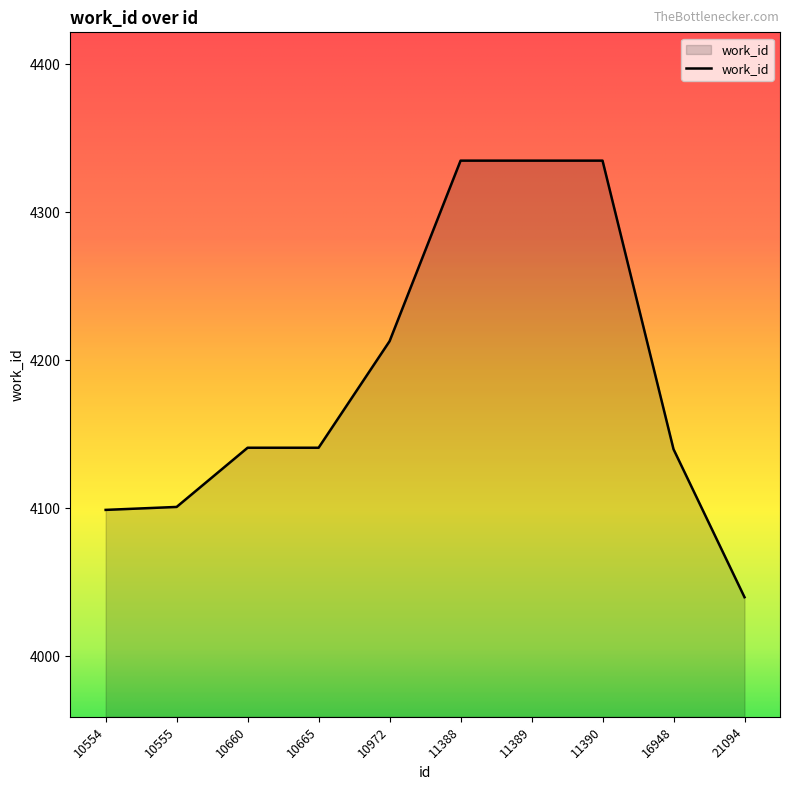

Between 11388 and 16948, which is larger?

11388